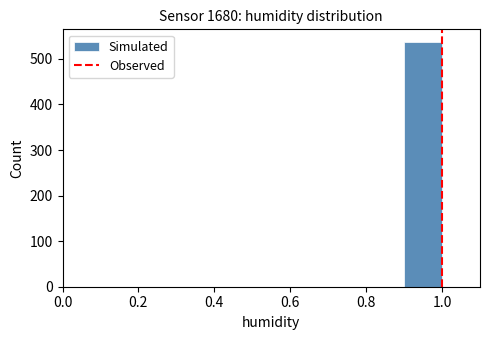

Reading left to right, transcribe this chart: for each bar, give the range it covers on the x-axis and its height. The values are not printed on the chart, so give them approximately, as read against the axis.

0.0 to 0.1: 0
0.1 to 0.2: 0
0.2 to 0.3: 0
0.3 to 0.4: 0
0.4 to 0.5: 0
0.5 to 0.6: 0
0.6 to 0.7: 0
0.7 to 0.8: 0
0.8 to 0.9: 0
0.9 to 1.0: 540